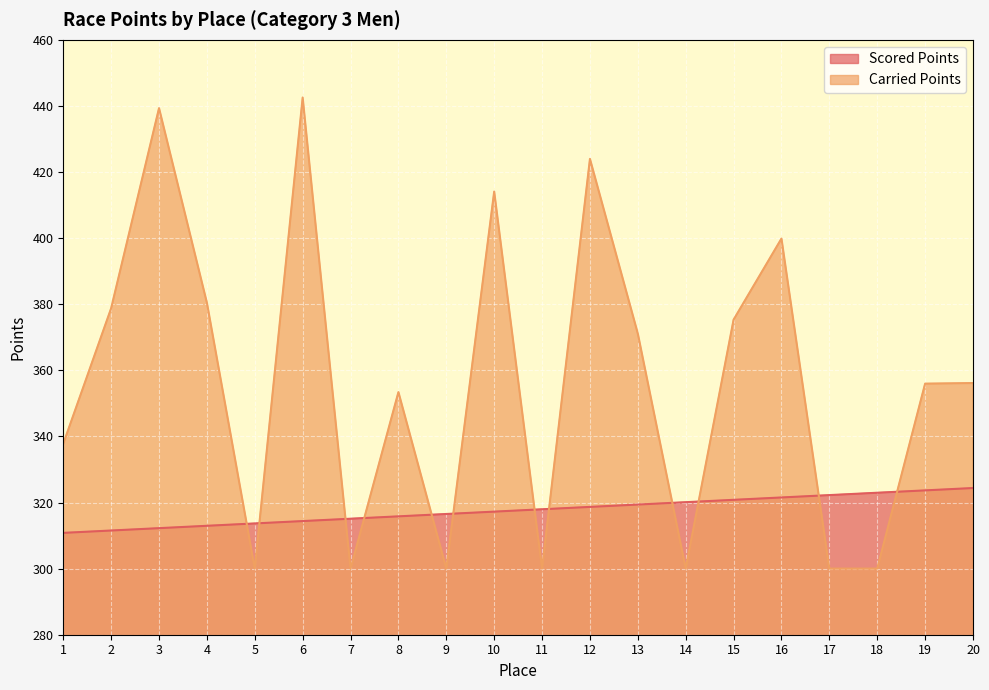

What is the value of the Scored Points point at the 11th from the left?

318.0